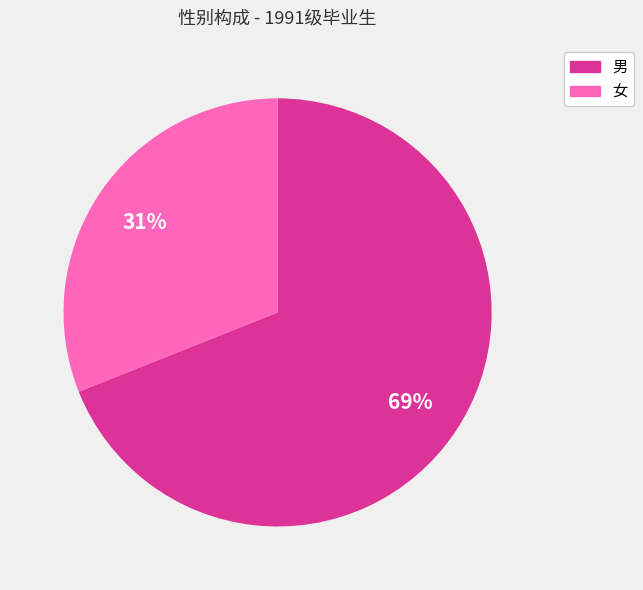

Does 男 account for over 50% of the chart?

Yes